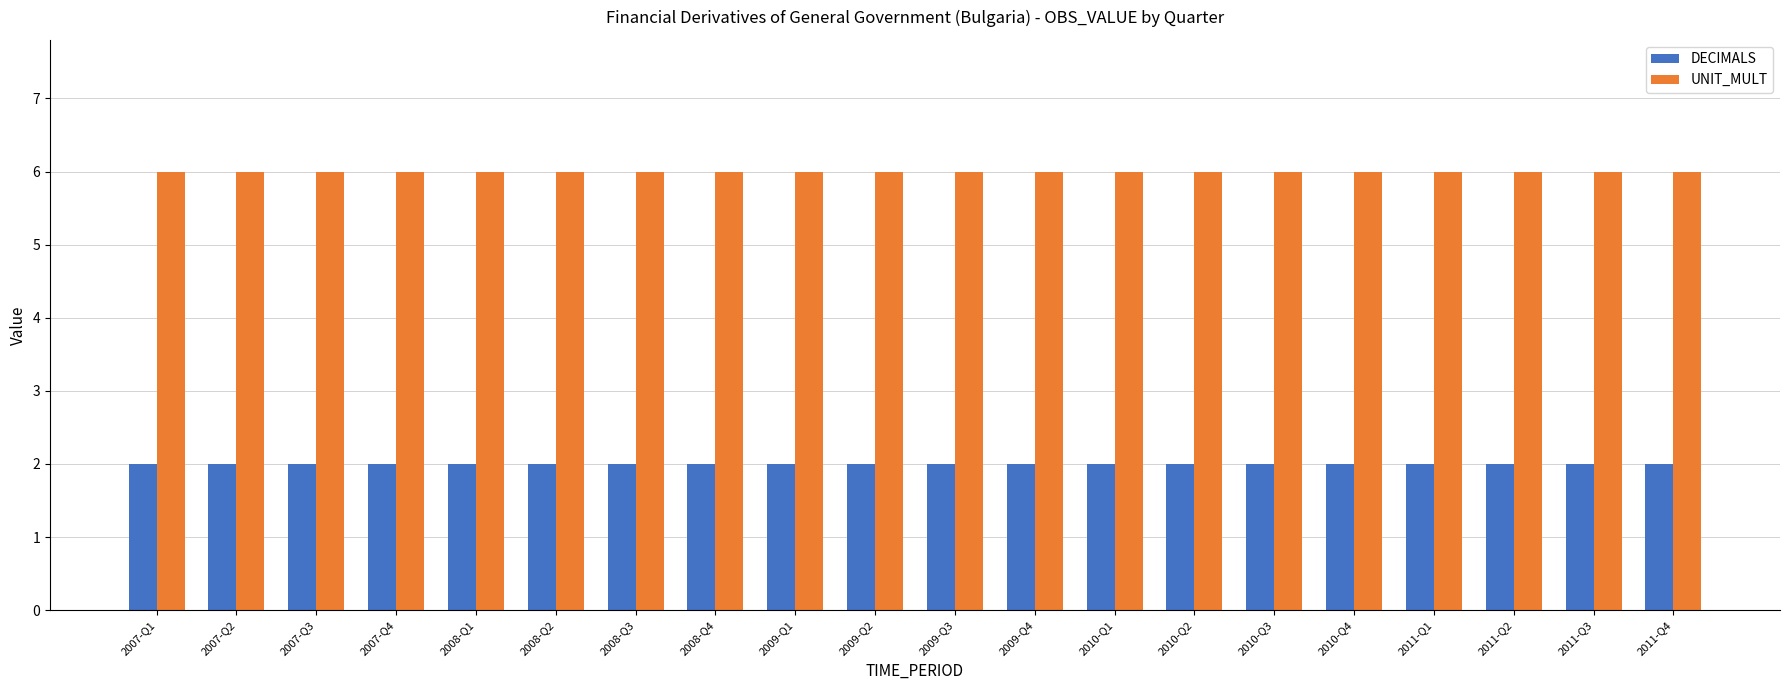

What is the smallest value displayed?

2